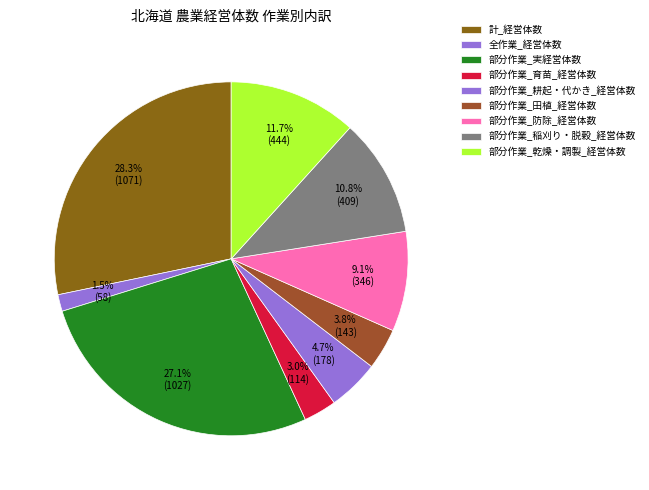

Does 全作業_経営体数 represent more than half of the total?

No